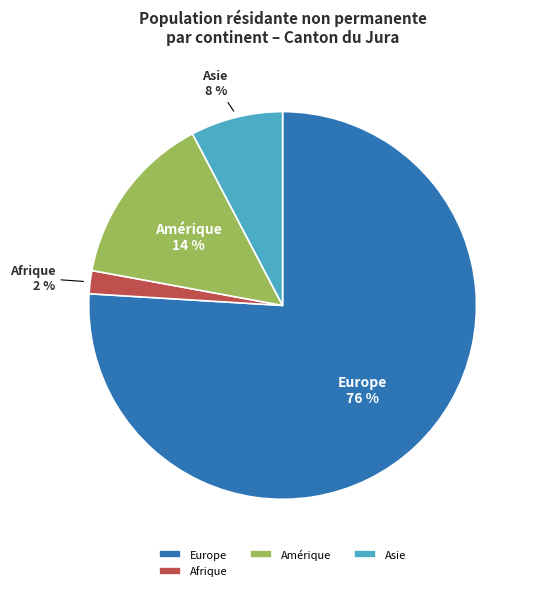

Is there a majority slice in this chart?

Yes